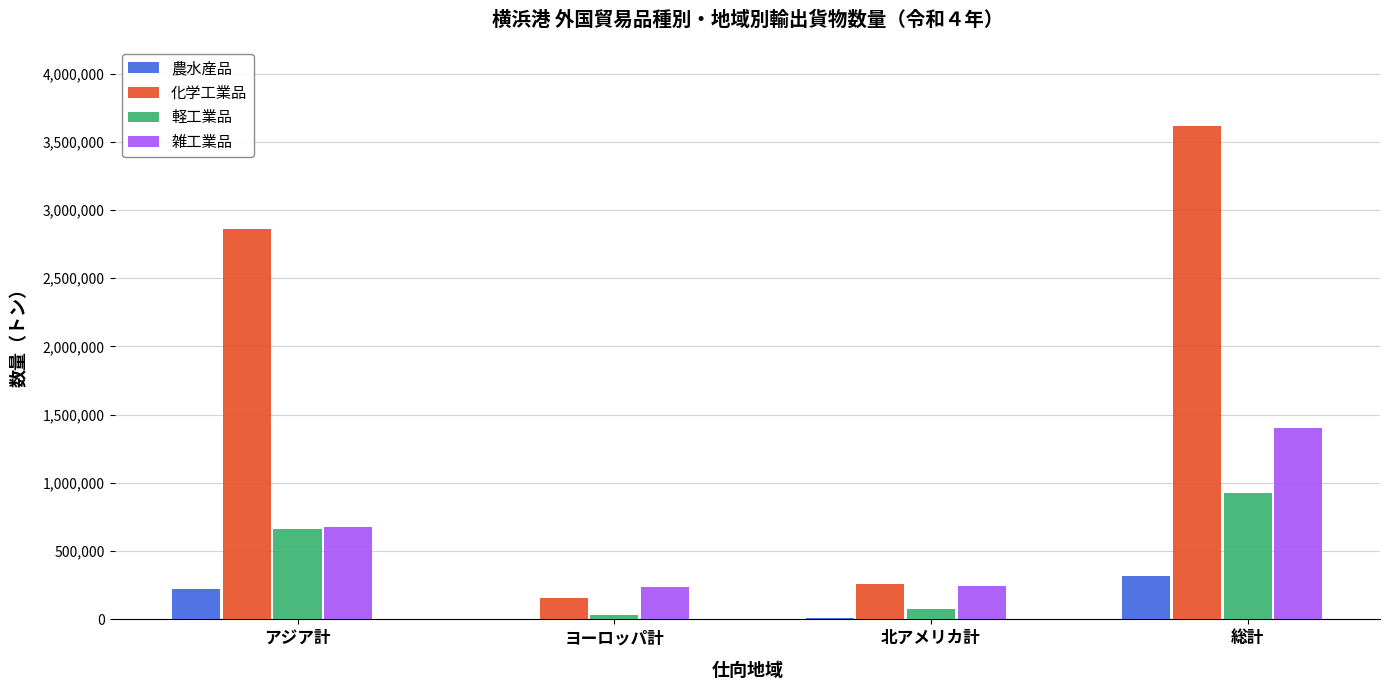

At which label does 化学工業品 reach its peak?

総計